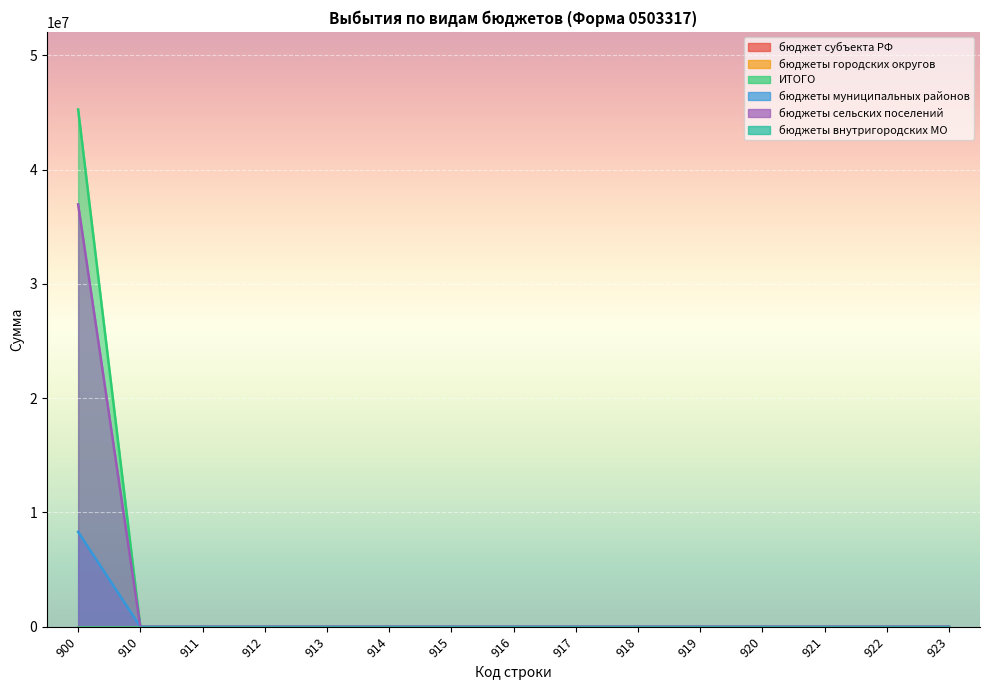

Is it true that бюджеты сельских поселений equals 11868790.1 at 910?

False